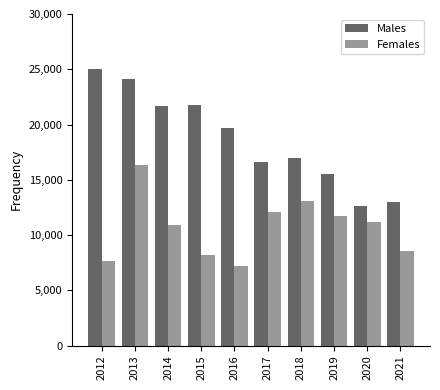

Count the number of data series in this chart.

2